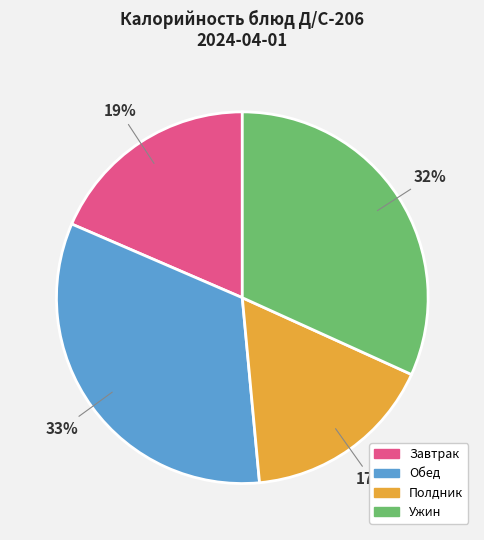

To the nearest percent, what is the difference between the largest and smallest slice percentages?

16%